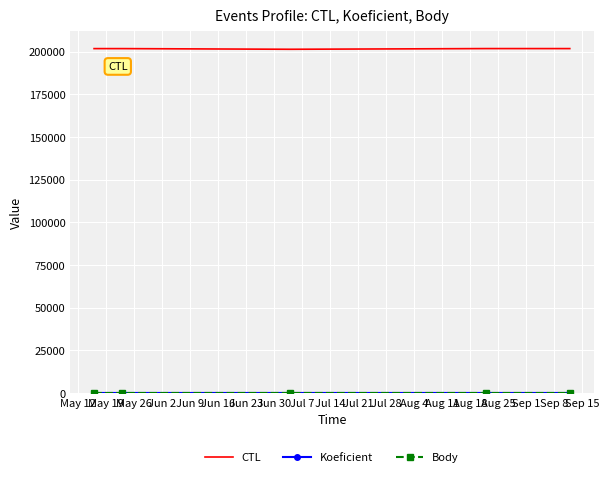

What is the value of the Body point at the 4th from the left?

7